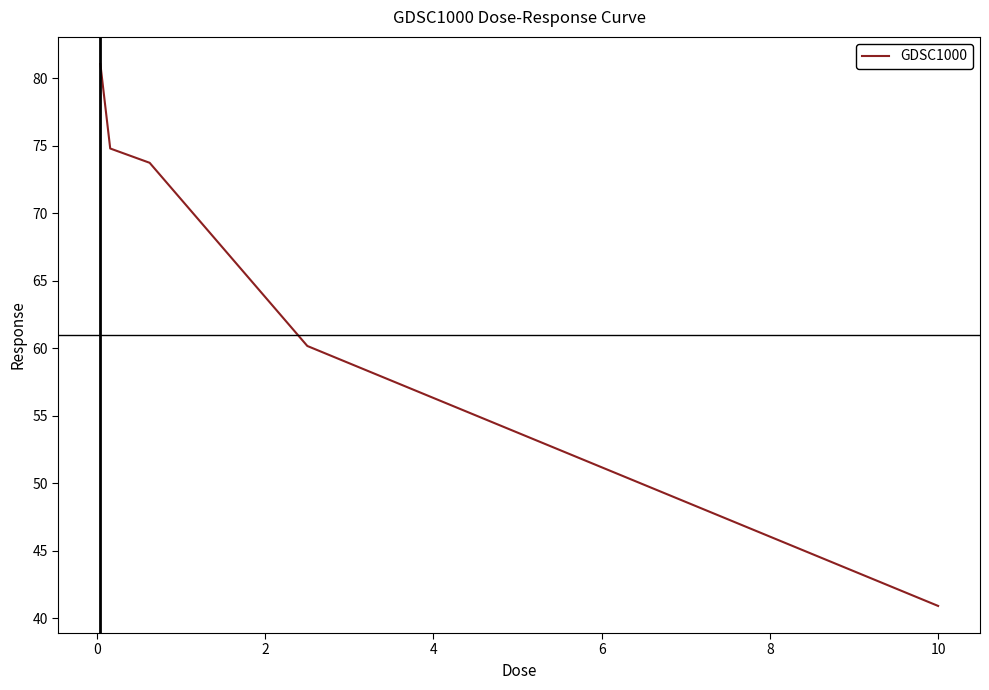

What is the greatest value displayed?

81.0